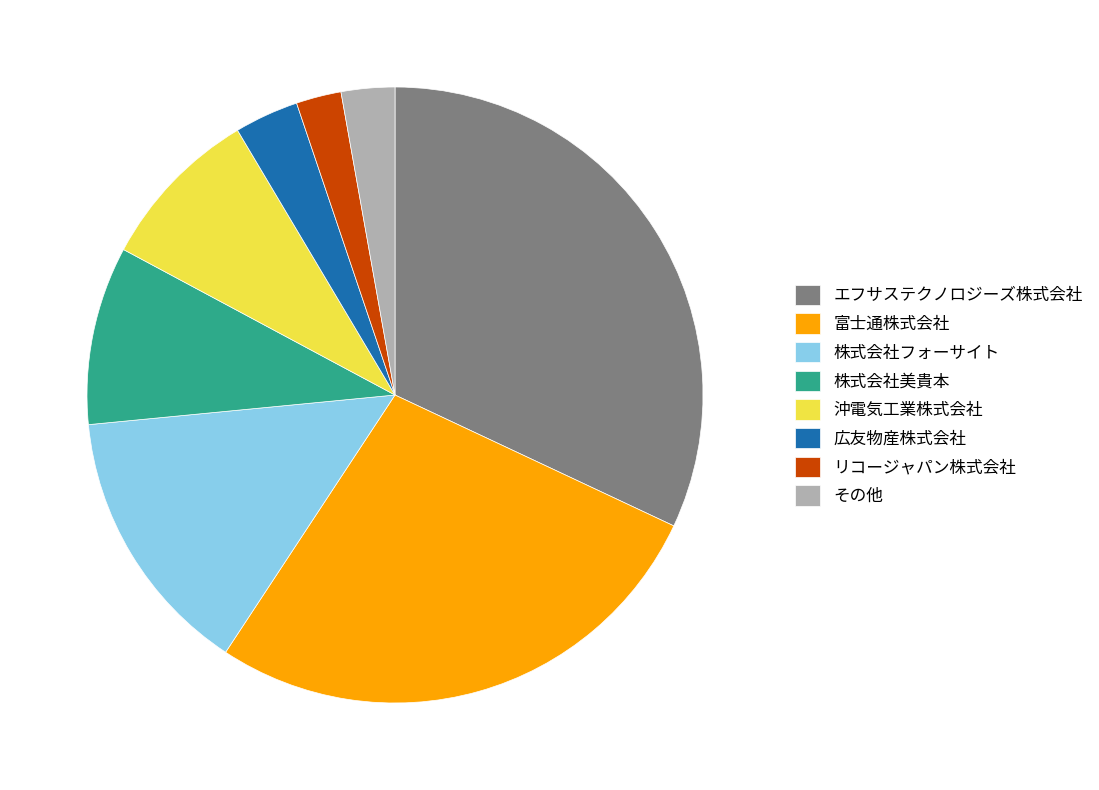

How many segments does this pie chart have?

8